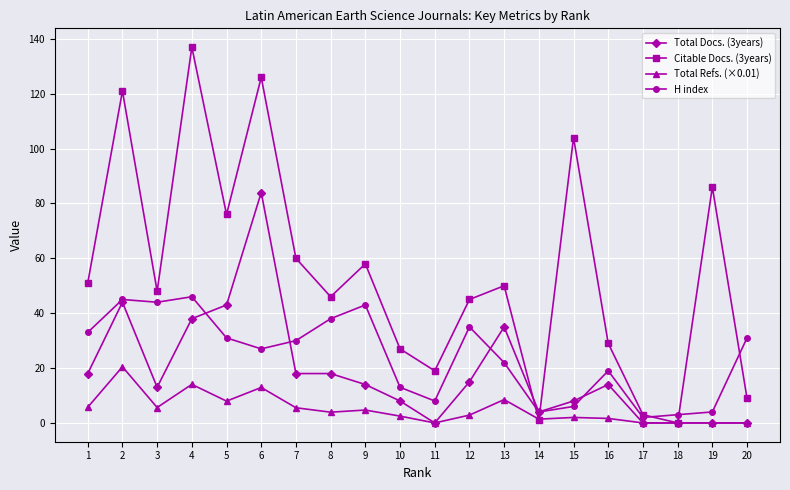

Which label corresponds to the largest value in the chart?

4